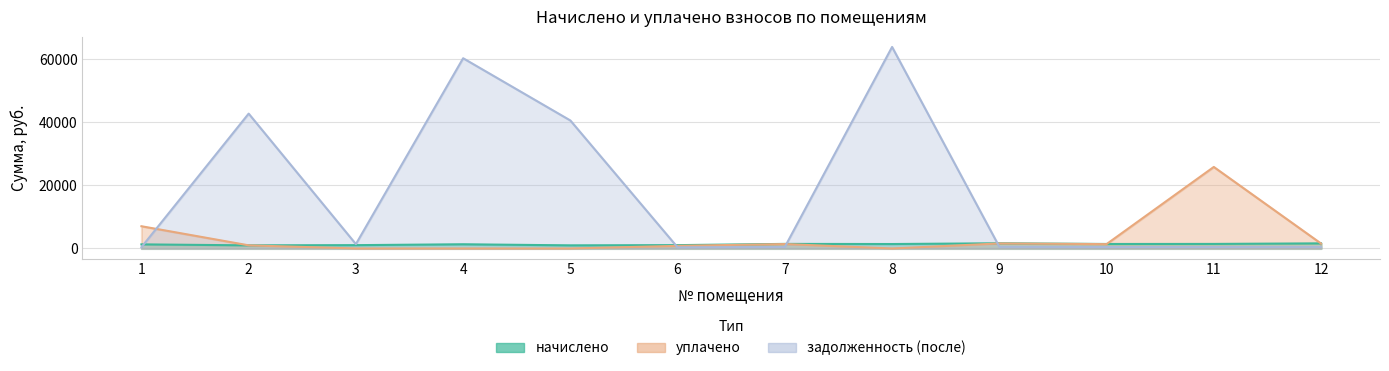

Is it true that начислено equals 2127.3 at 12?

False